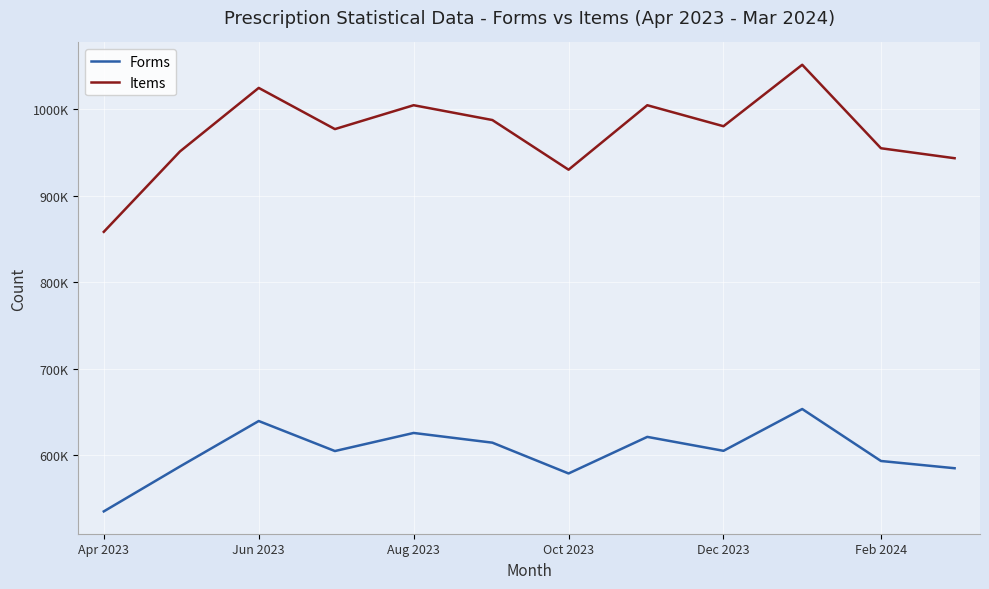

True or false: Forms and Items cross at least once.

False